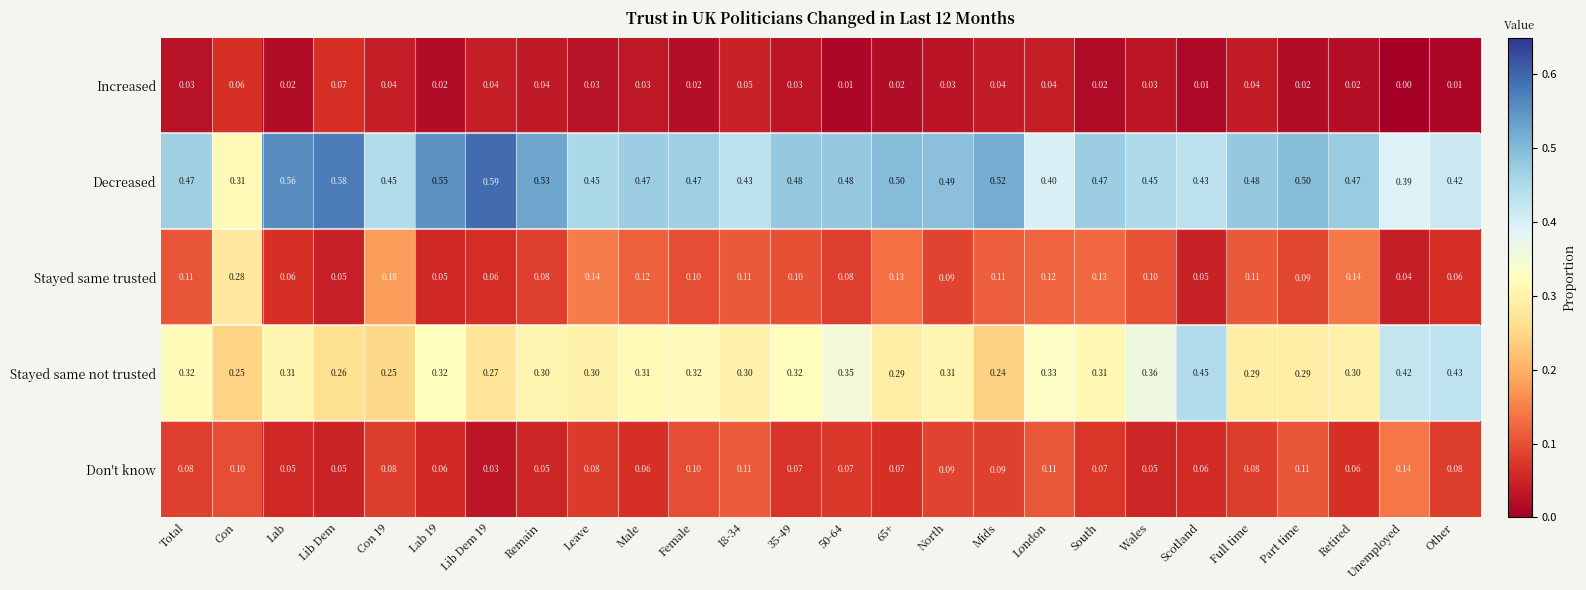

Rank the series by their maximum value, from lowest to highest.

Increased, Don't know, Stayed same trusted, Stayed same not trusted, Decreased